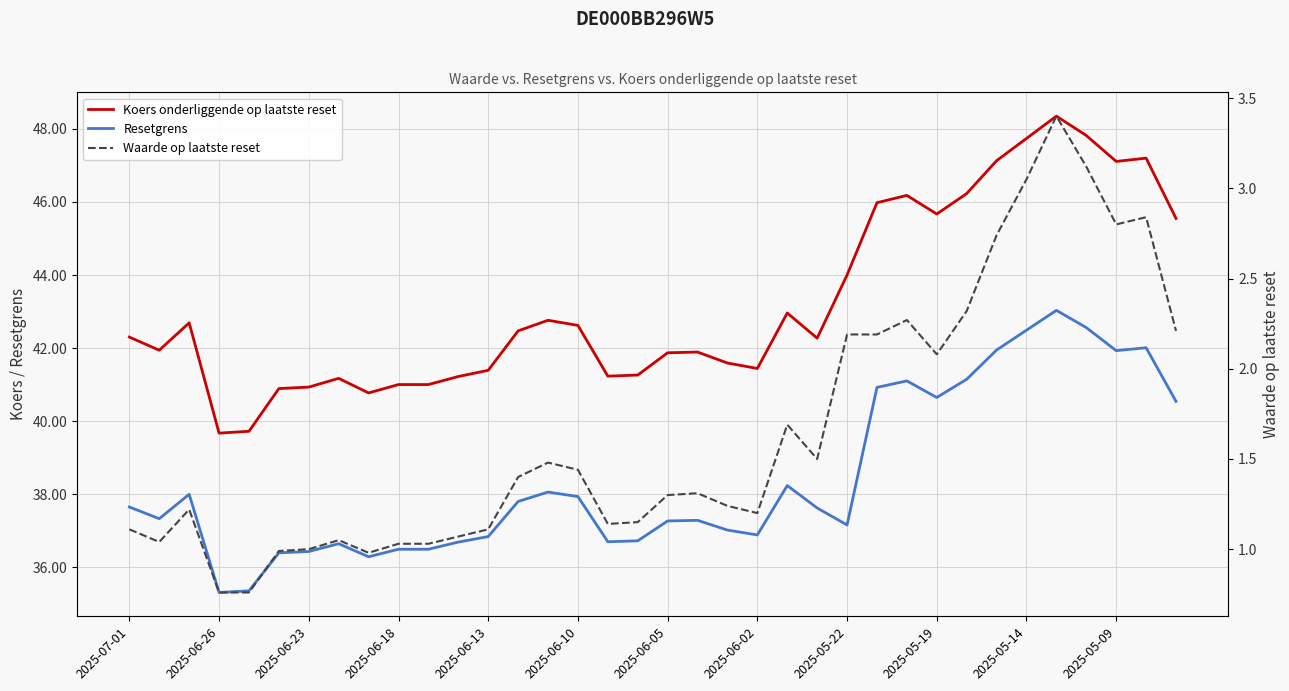

Reading right to left, what are all the values shown in this chart?

Koers onderliggende op laatste reset: 45.5	47.2	47.1	47.8	48.4	47.7	47.1	46.2	45.7	46.2	46.0	44.0	42.3	43.0	41.4	41.6	41.9	41.9	41.3	41.2	42.6	42.8	42.5	41.4	41.2	41.0	41.0	40.8	41.2	40.9	40.9	39.7	39.7	42.7	41.9	42.3
Resetgrens: 40.5	42.0	41.9	42.6	43.0	42.5	41.9	41.1	40.6	41.1	40.9	37.2	37.6	38.2	36.9	37.0	37.3	37.3	36.7	36.7	37.9	38.1	37.8	36.8	36.7	36.5	36.5	36.3	36.6	36.4	36.4	35.4	35.3	38.0	37.3	37.6
Waarde op laatste reset: 2.2	2.8	2.8	3.1	3.4	3.0	2.7	2.3	2.1	2.3	2.2	2.2	1.5	1.7	1.2	1.2	1.3	1.3	1.1	1.1	1.4	1.5	1.4	1.1	1.1	1.0	1.0	1.0	1.1	1.0	1.0	0.8	0.8	1.2	1.0	1.1